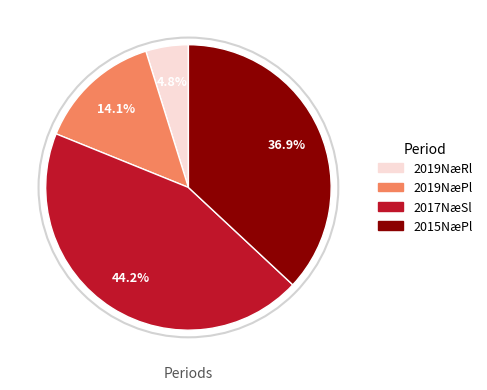

Which slice is the smallest?

2019NæRl